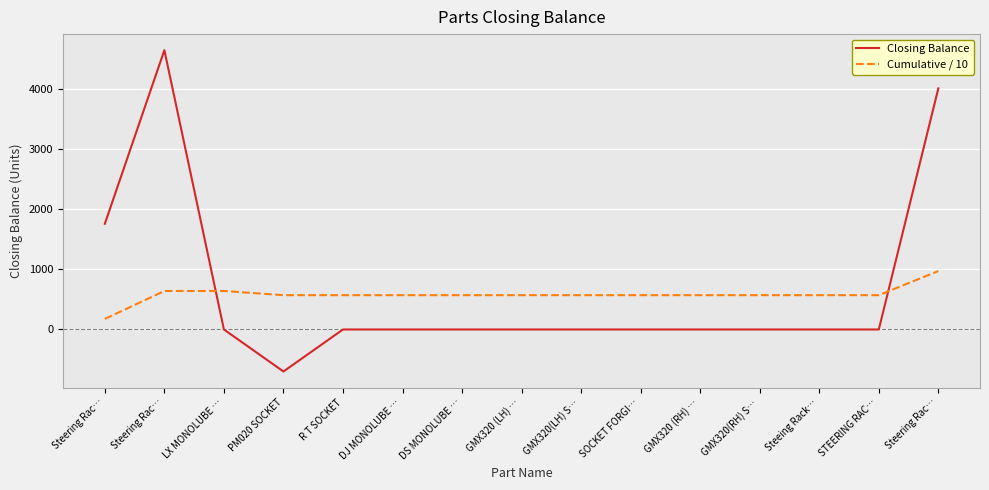

What are all the series names shown in the legend?

Closing Balance, Cumulative / 10